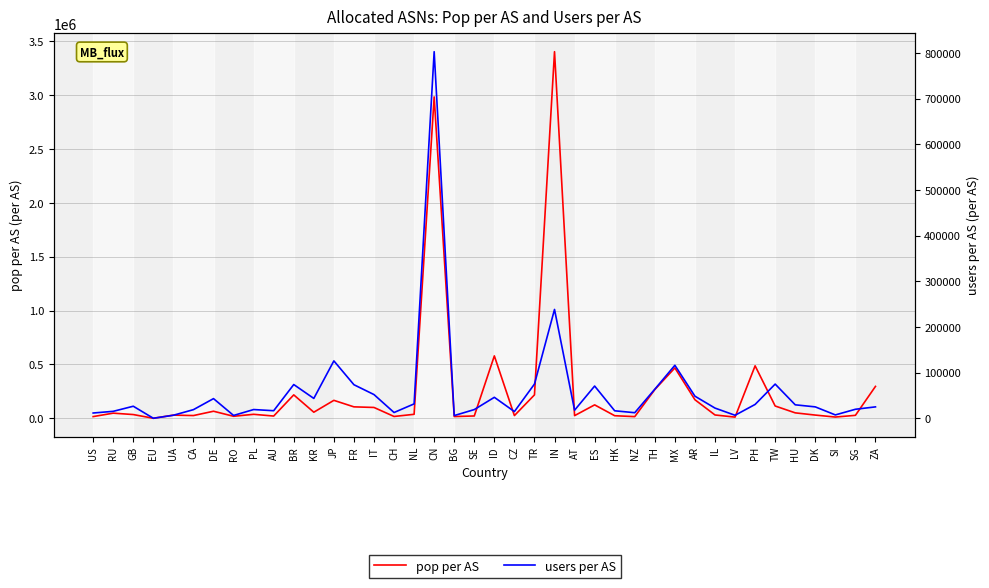

How many values in users per AS are above zero?

39